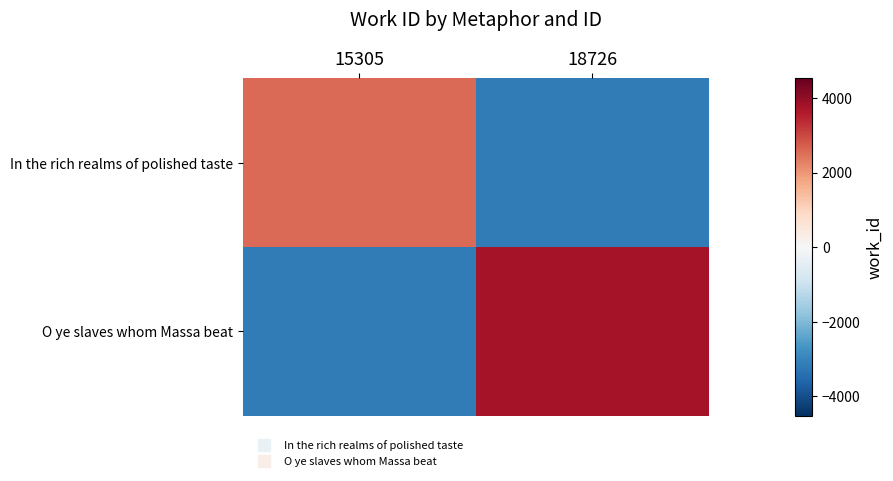

At which category is the sum across all series the highest?

18726